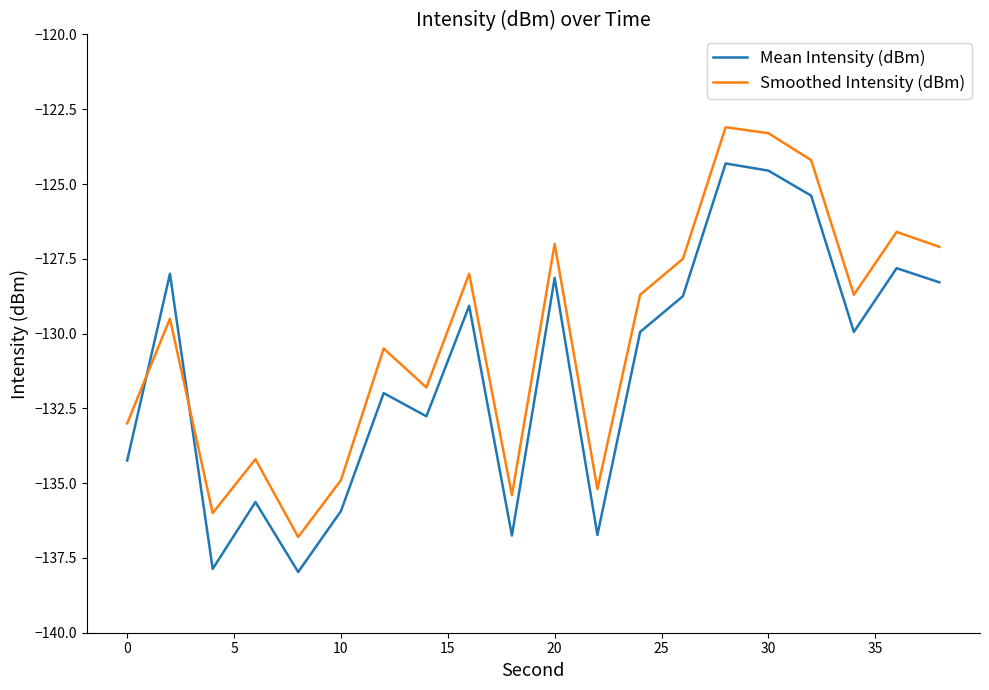

Rank the series by their average value, from highest to lowest.

Smoothed Intensity (dBm), Mean Intensity (dBm)